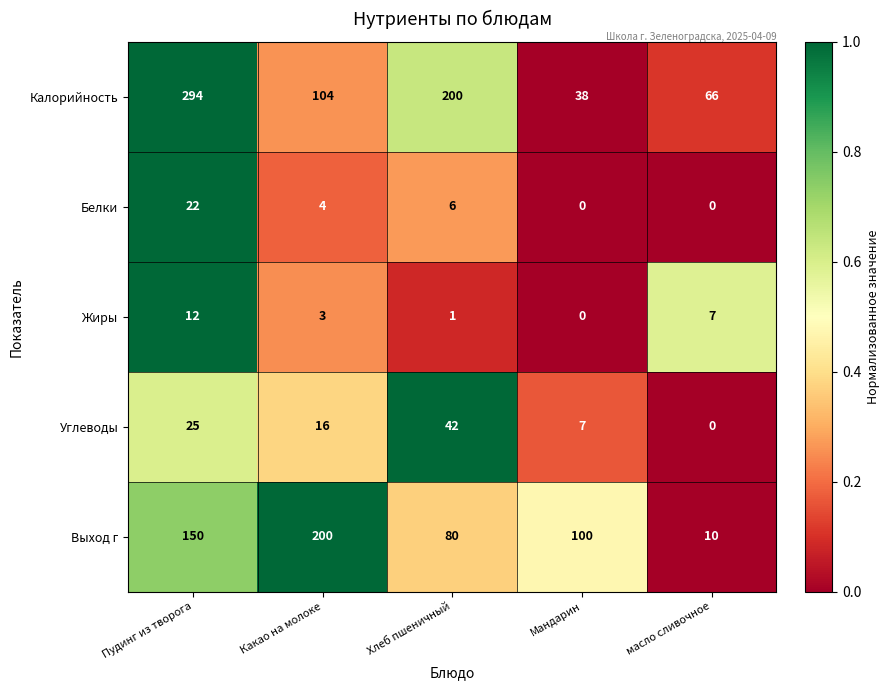

Reading left to right, transcribe all the data shown in this chart.

Калорийность: Пудинг из творога=294	Какао на молоке=104	Хлеб пшеничный=200	Мандарин=38	масло сливочное=66
Белки: Пудинг из творога=22	Какао на молоке=4	Хлеб пшеничный=6	Мандарин=0	масло сливочное=0
Жиры: Пудинг из творога=12	Какао на молоке=3	Хлеб пшеничный=1	Мандарин=0	масло сливочное=7
Углеводы: Пудинг из творога=25	Какао на молоке=16	Хлеб пшеничный=42	Мандарин=7	масло сливочное=0
Выход г: Пудинг из творога=150	Какао на молоке=200	Хлеб пшеничный=80	Мандарин=100	масло сливочное=10